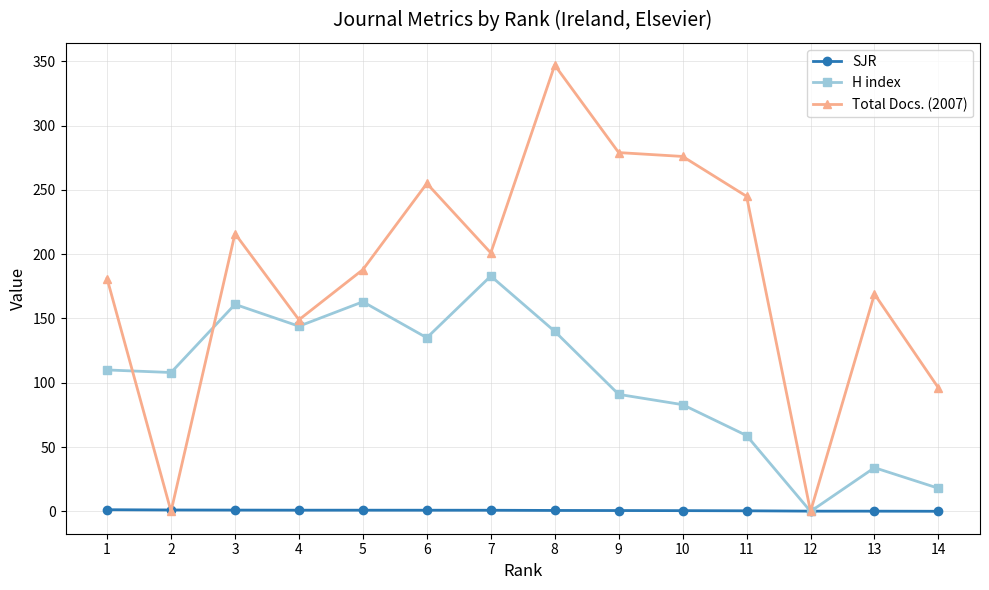

Which series has the largest total across all categories?

Total Docs. (2007)